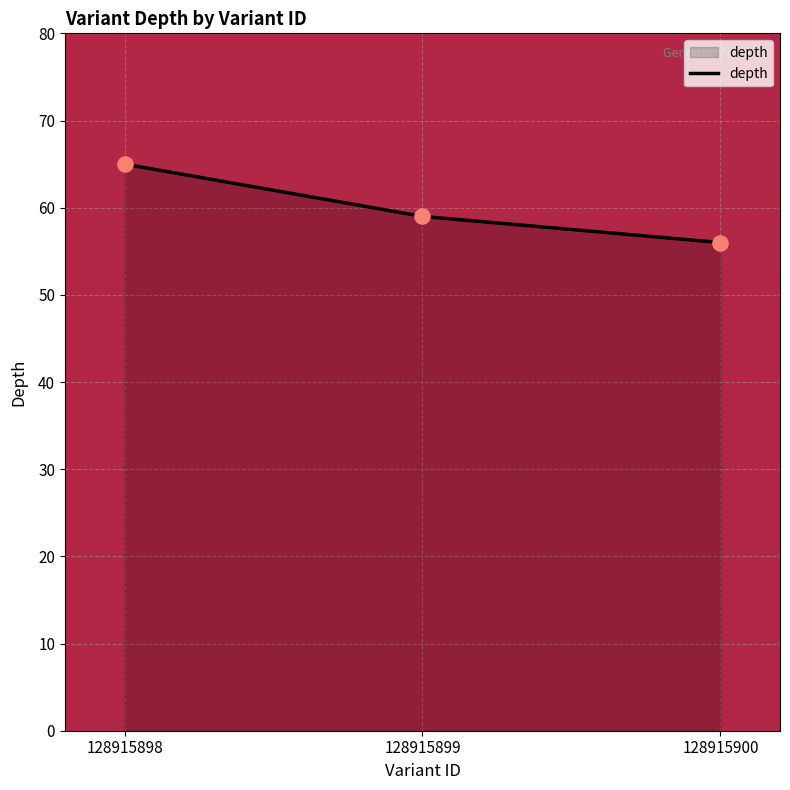

Approximately how many times larger is the value at 128915900 compared to 128915898?

0.9